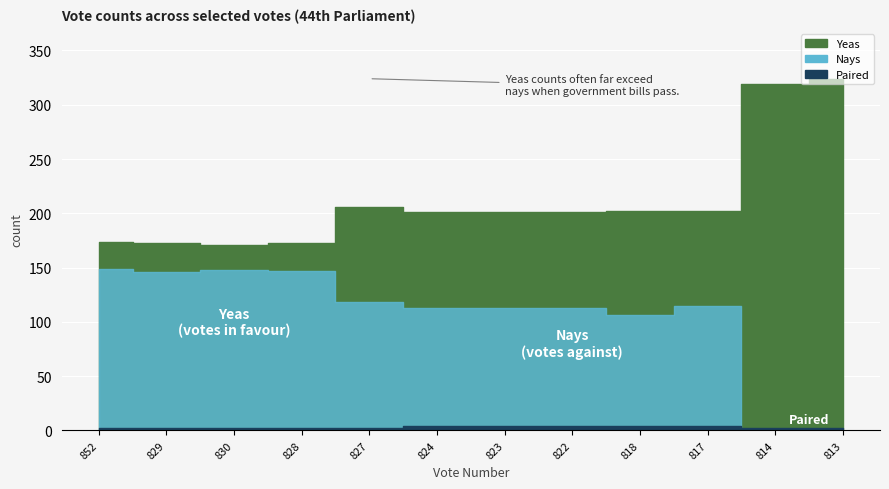

Is it true that Paired equals 4 at 824?

True